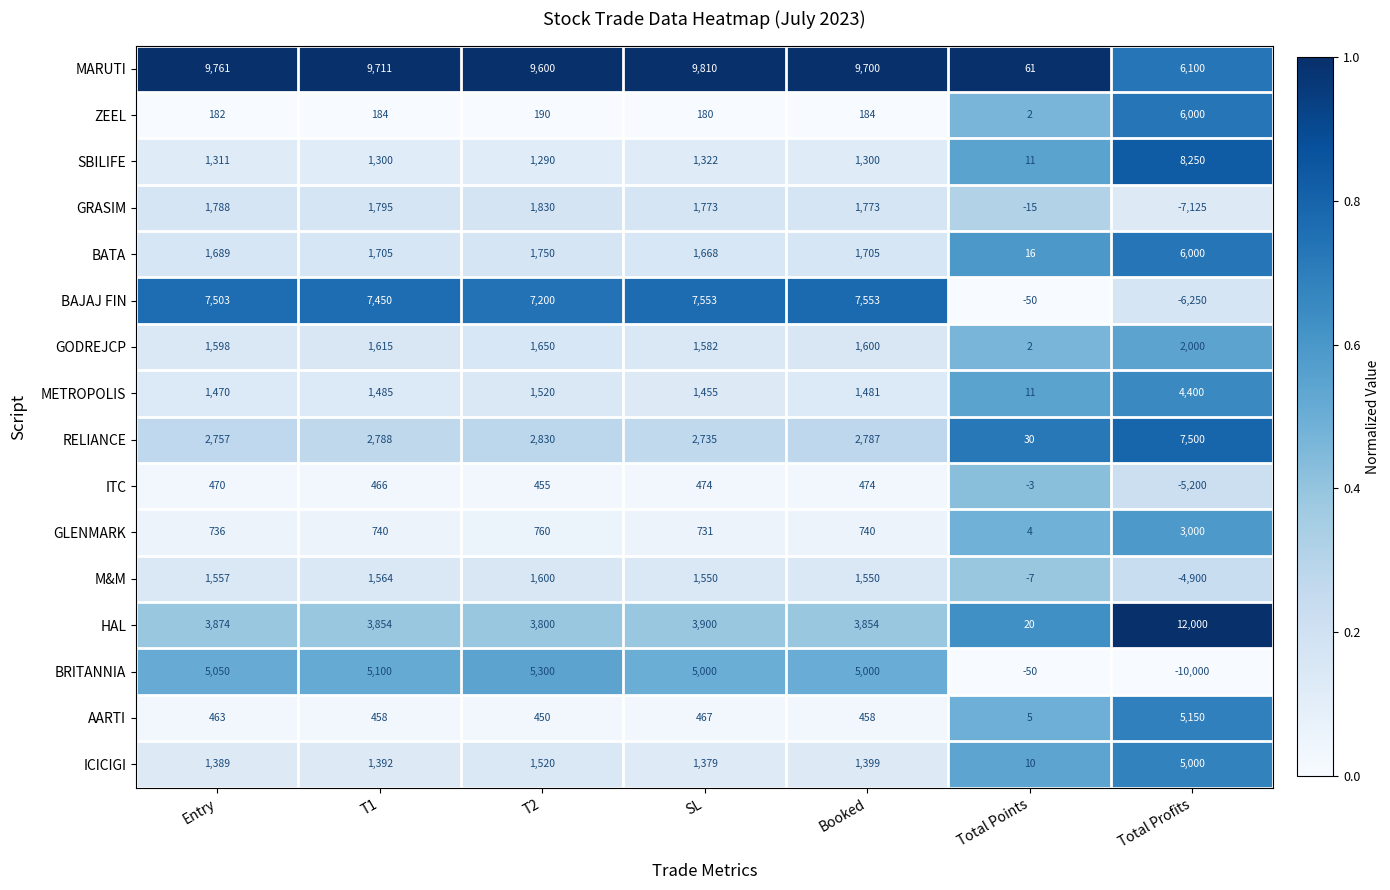

Is it true that ITC equals -5200 at Total Profits?

True